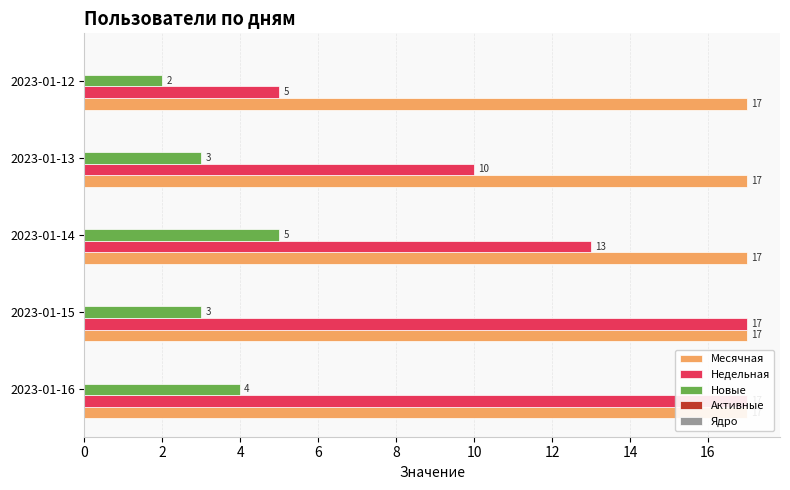

Reading left to right, what are all the values shown in this chart?

Месячная: 0.1	0.1	0.1	0.1	0.1
Недельная: 17.0	17.0	13.0	10.0	5.0
Новые: 4.0	3.0	5.0	3.0	2.0
Активные: 0.1	0.1	0.1	0.1	0.1
Ядро: 0.1	0.1	0.1	0.1	0.1